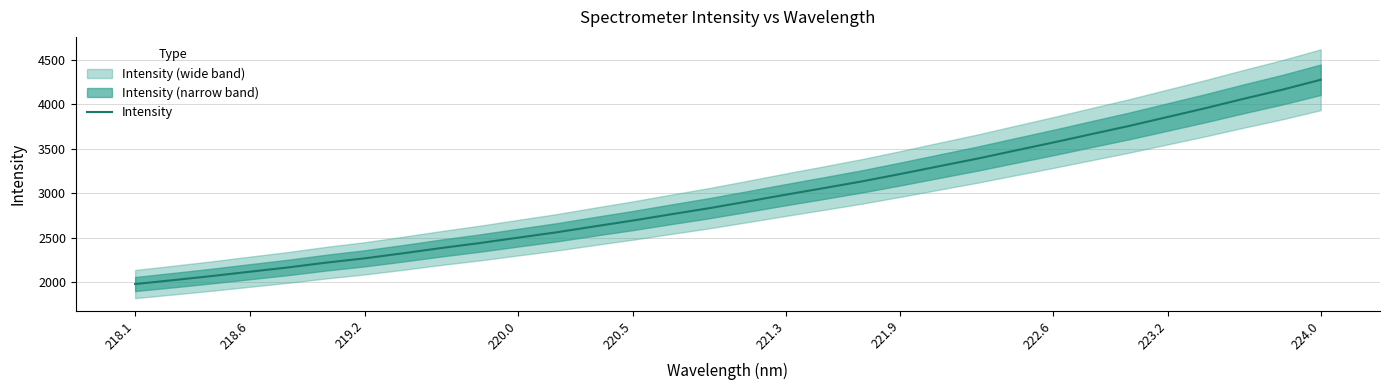

How many values are below 2905?

16